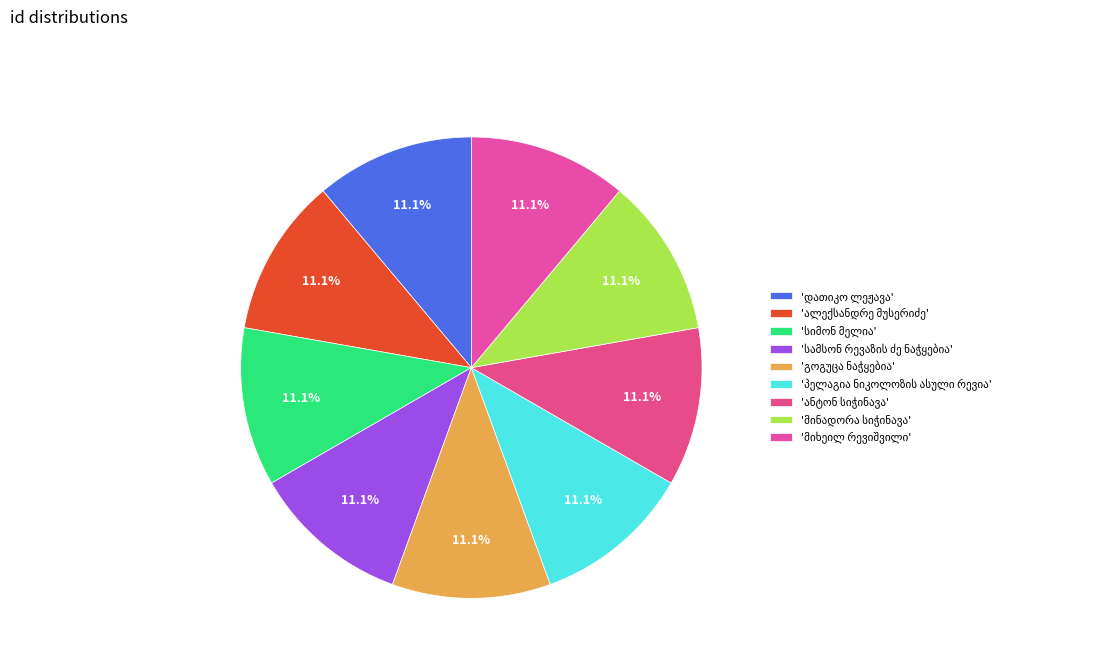

Count the number of slices in the pie.

9